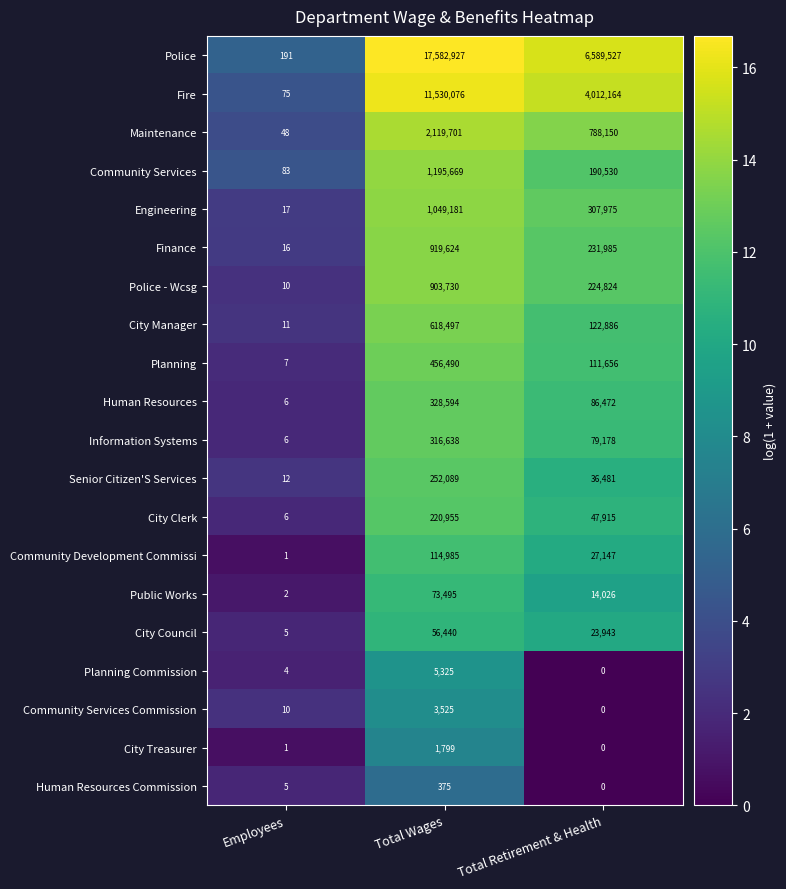

Which label corresponds to the smallest value in the chart?

Total Retirement & Health